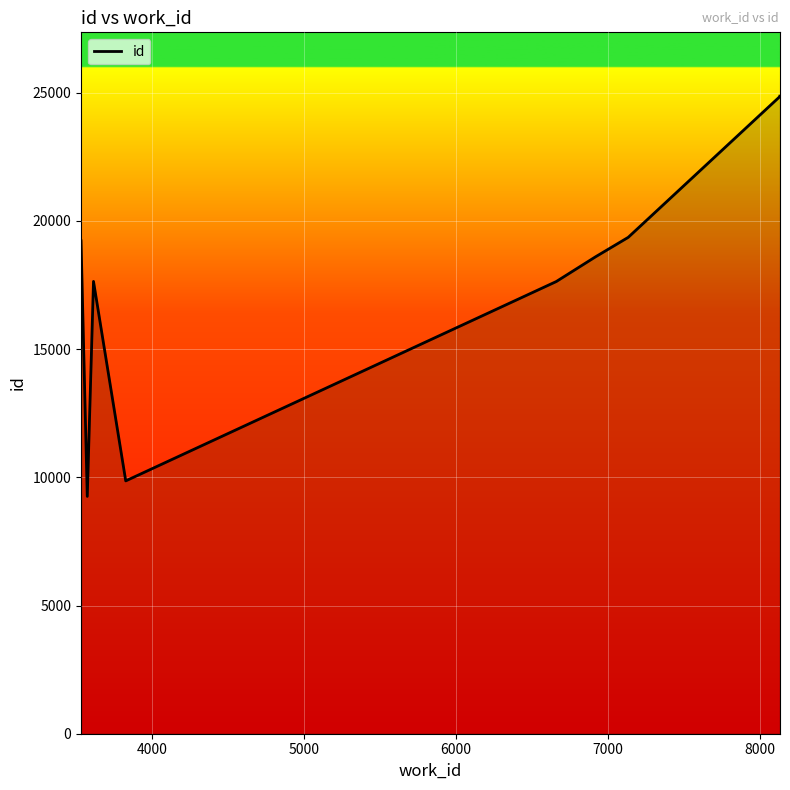

How many lines are shown in the chart?

1